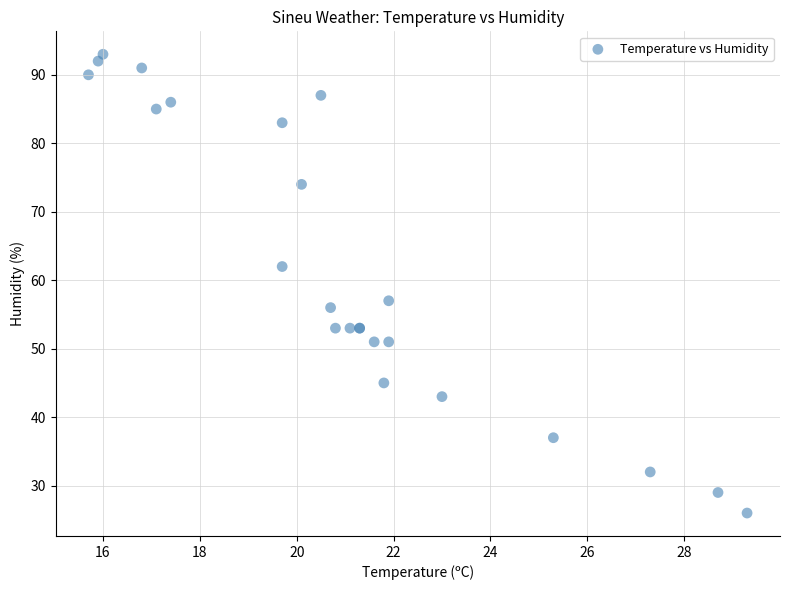

What Y value in the scatter plot is closest to 59?

57